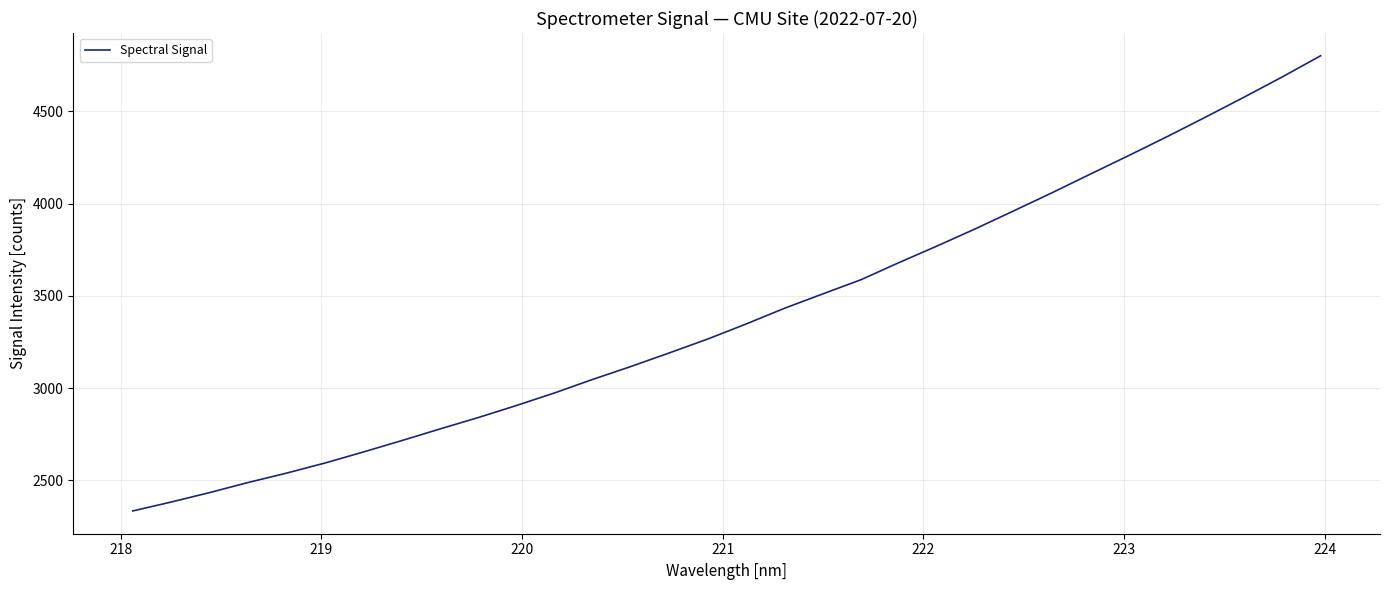

Does the chart display data point markers on the line(s)?

No